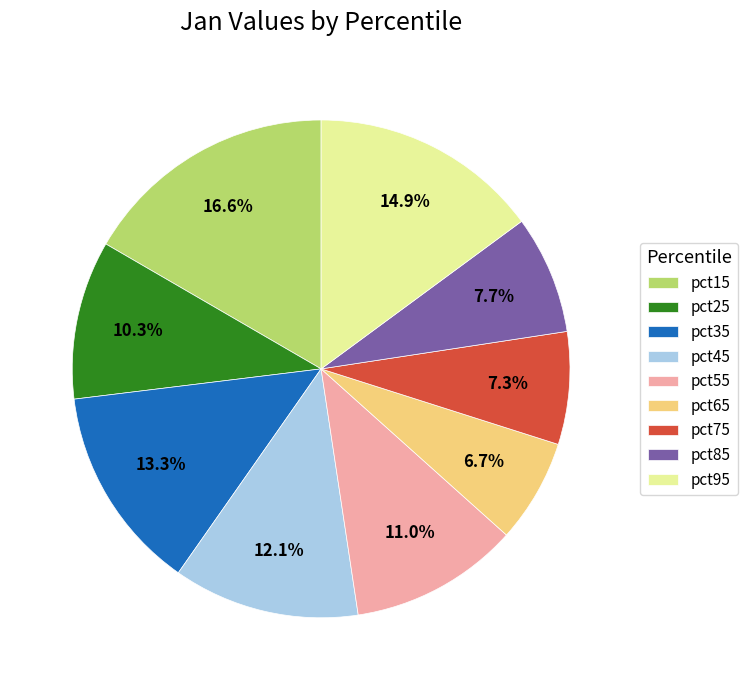

Is it true that pct85 is 16% of the pie?

False